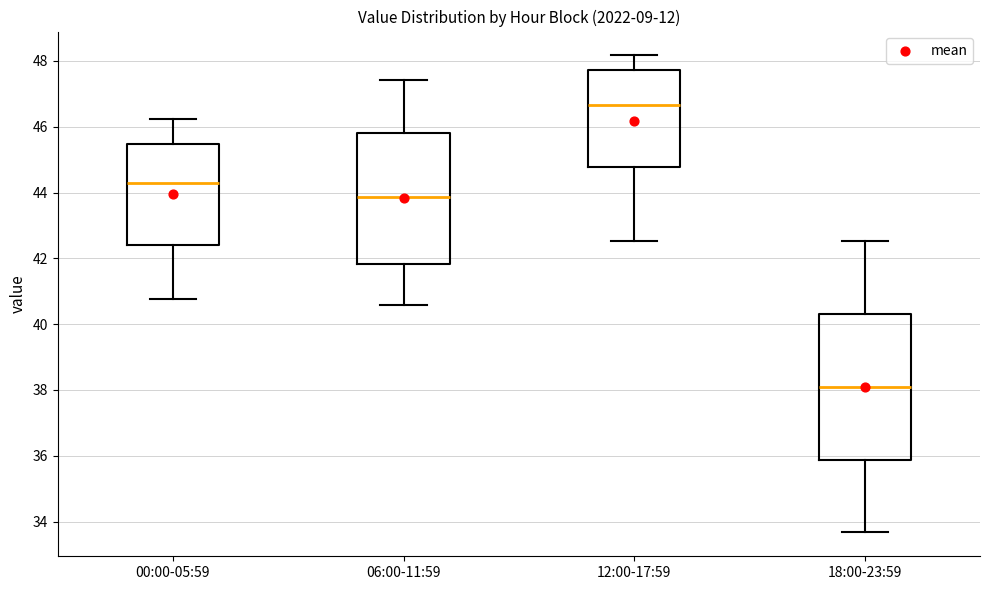

Which box has the highest median line?

12:00-17:59